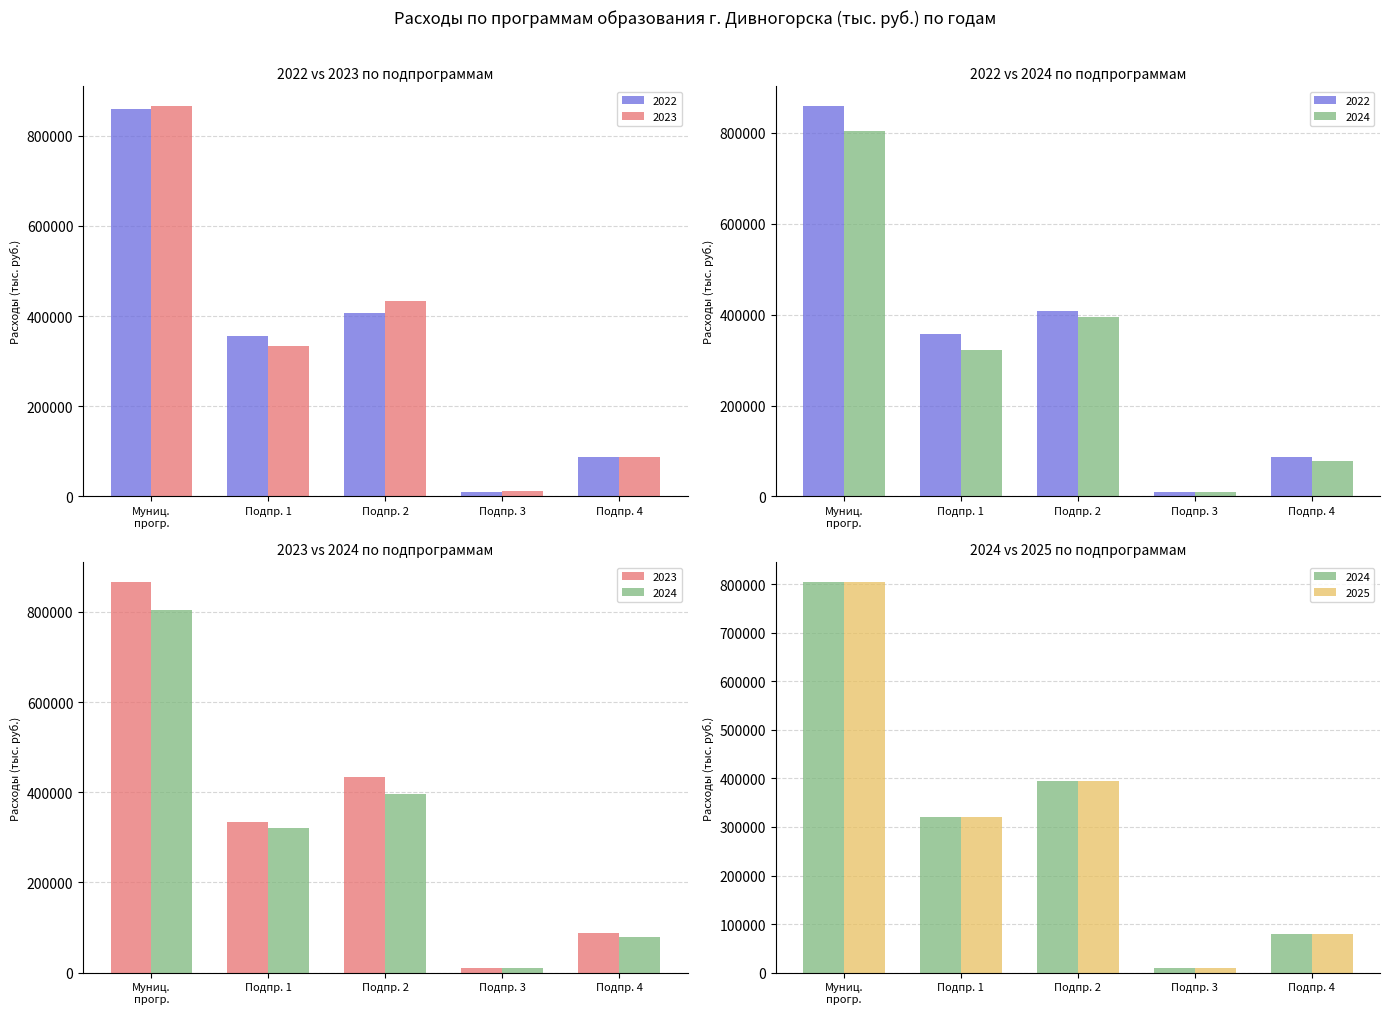

Which has a higher value, Подпр. 1 or Муниц. прогр.?

Муниц. прогр.